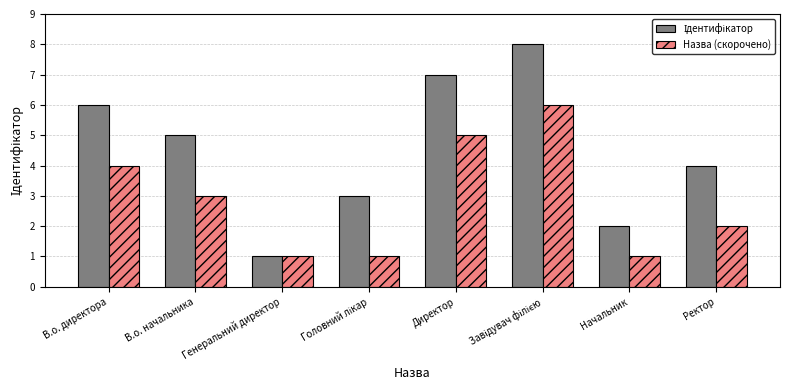

What is the difference between the maximum and minimum values in the Назва (скорочено) series?

5